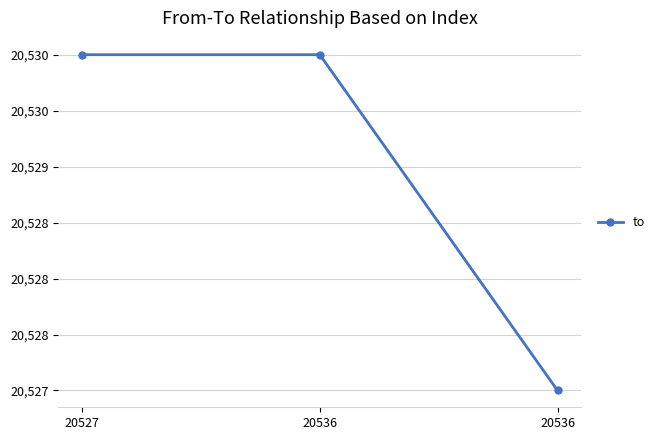

Is this an area chart (filled region under the line)?

No